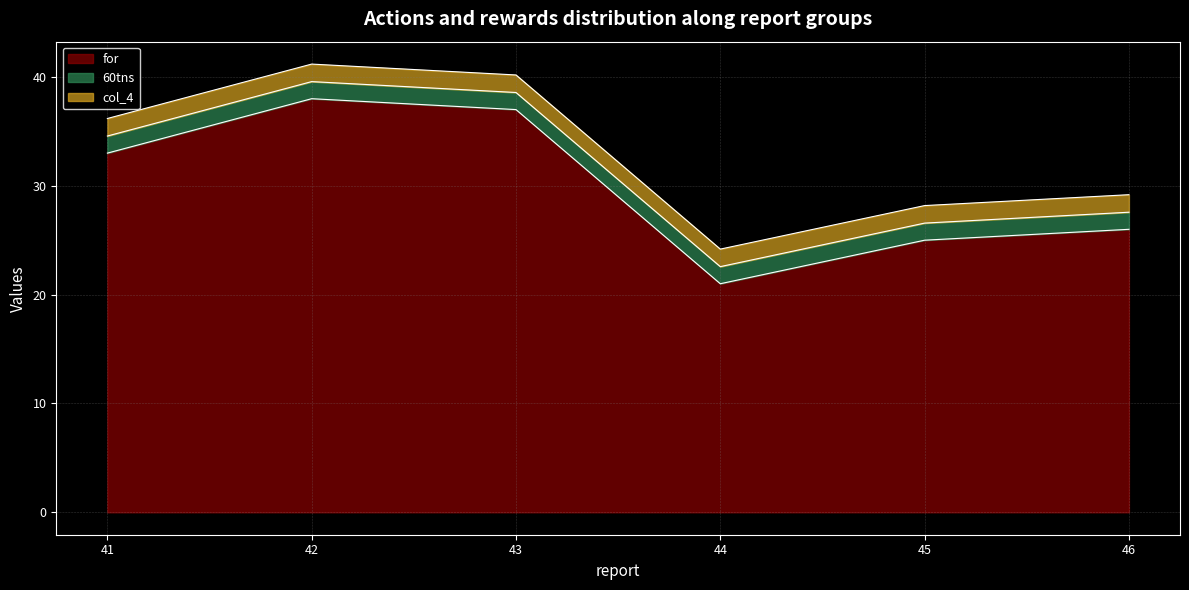

True or false: col_4 and 60tns intersect in this chart.

False